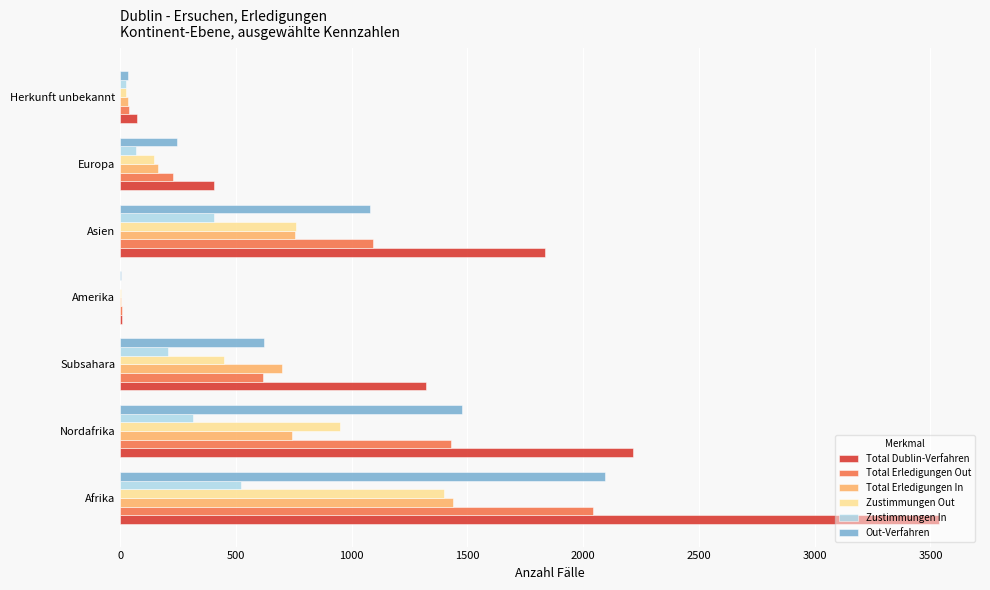

The Total Erledigungen Out series shows 981 at Afrika. True or false?

False